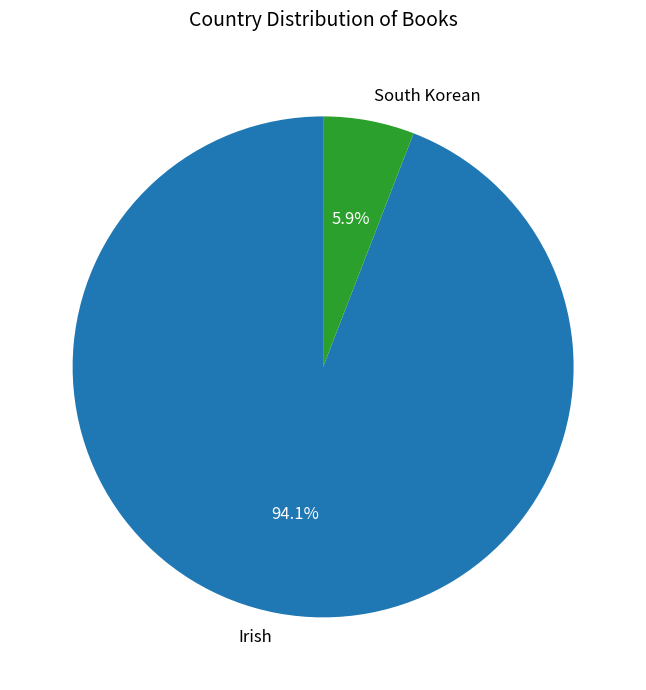

True or false: South Korean accounts for 6% of the total.

True